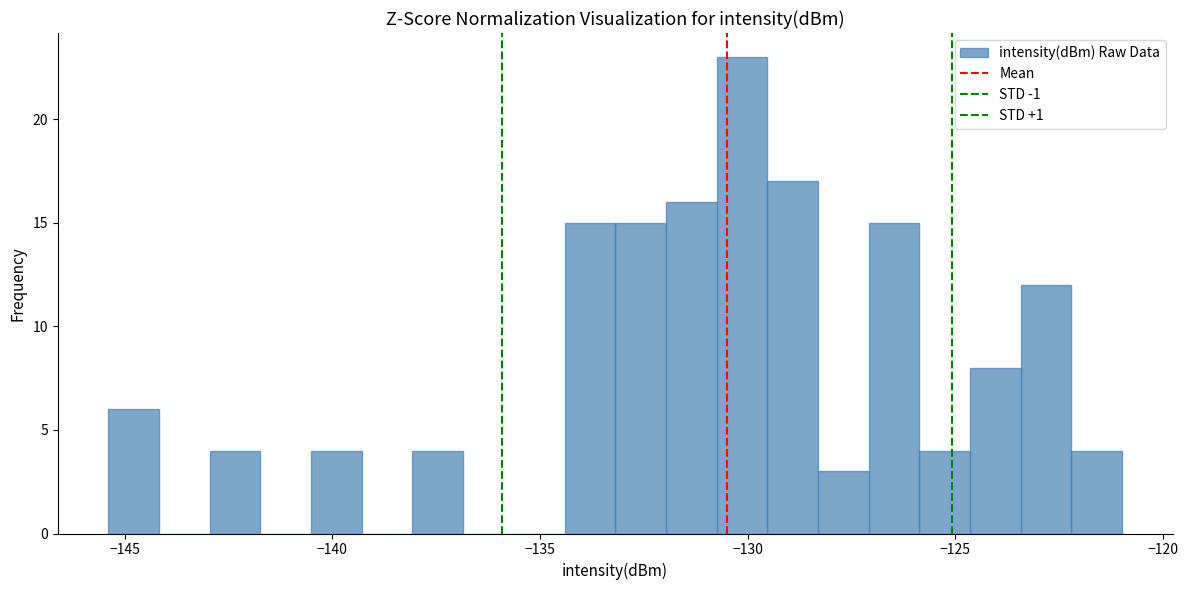

Around what value on the x-axis is the tallest bar? Give the approximate position of its centre, as read against the axis.

-130.0